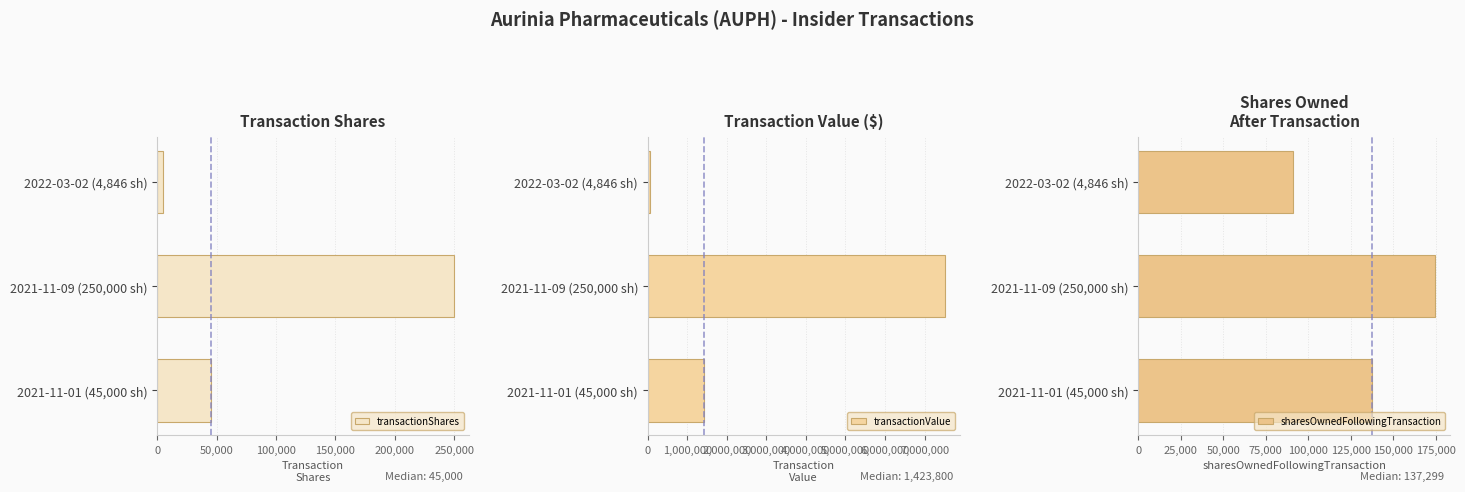

Where is sharesOwnedFollowingTransaction nearest to the value 132775?

2021-11-01 (45,000 sh)